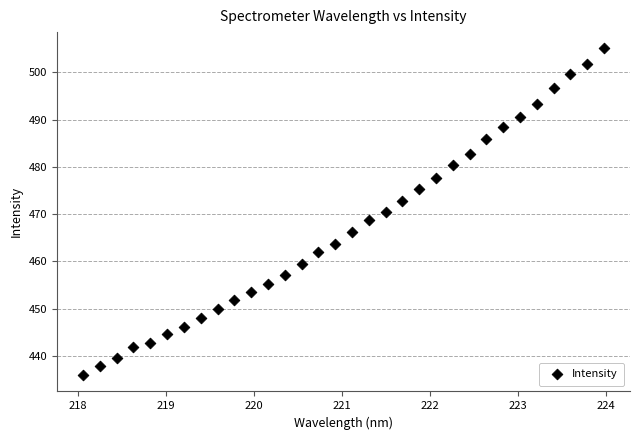

What is the range of Y values (max minus min)?

69.2